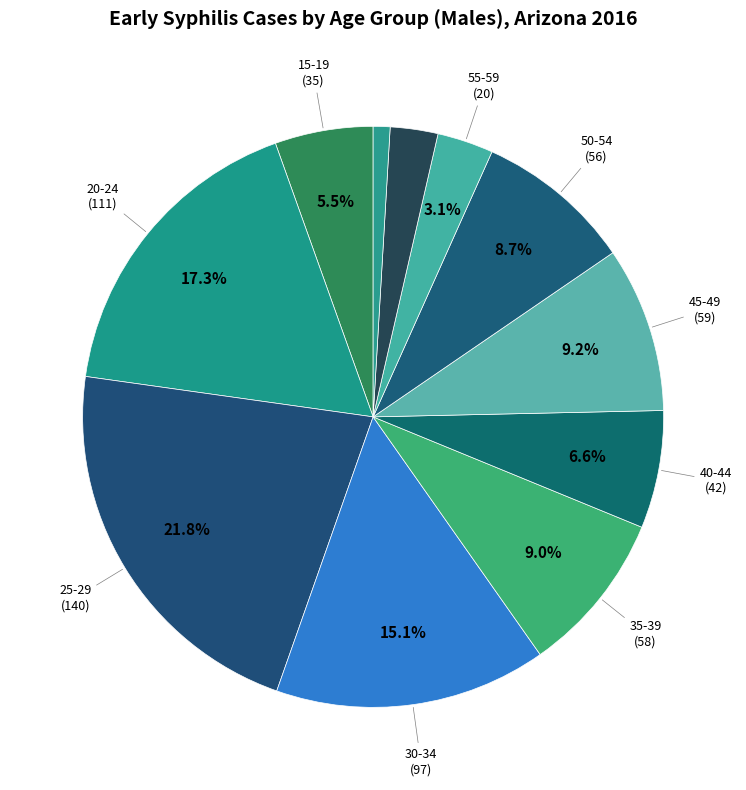

How many segments does this pie chart have?

11